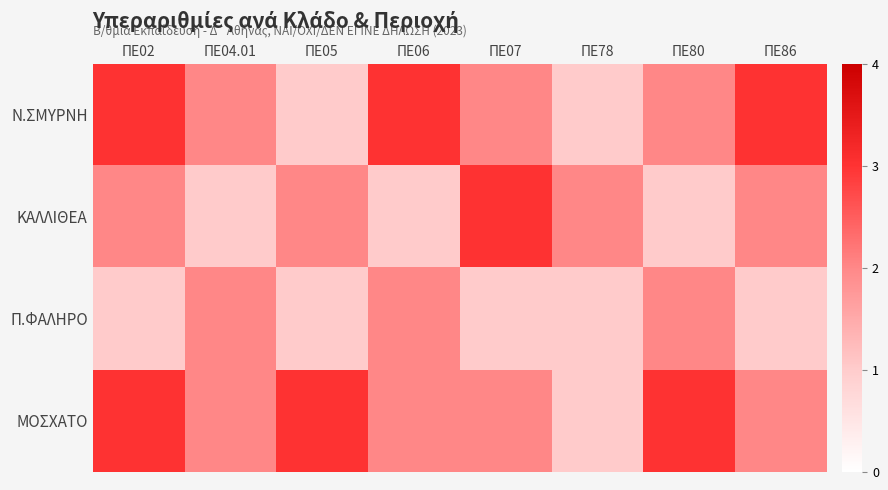

At which category is the sum across all series the highest?

ΠΕ02